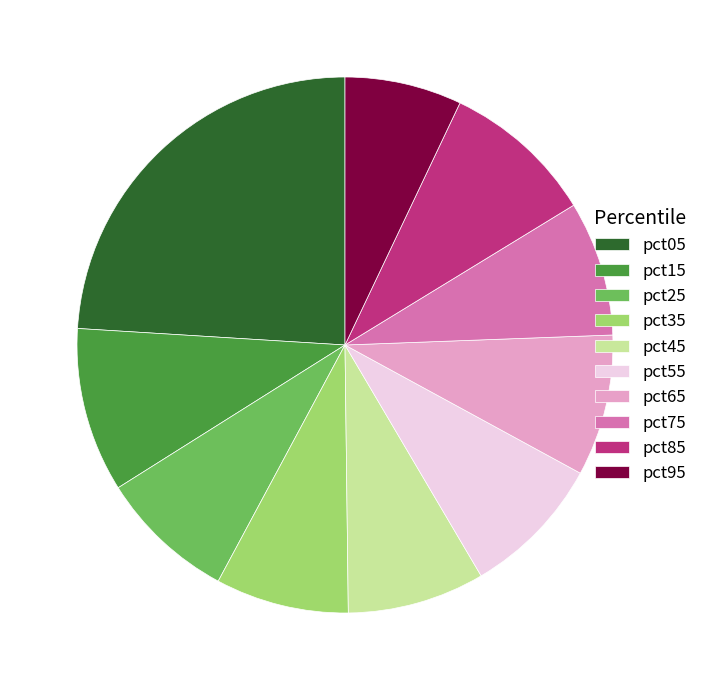

Does any single category account for the majority?

No